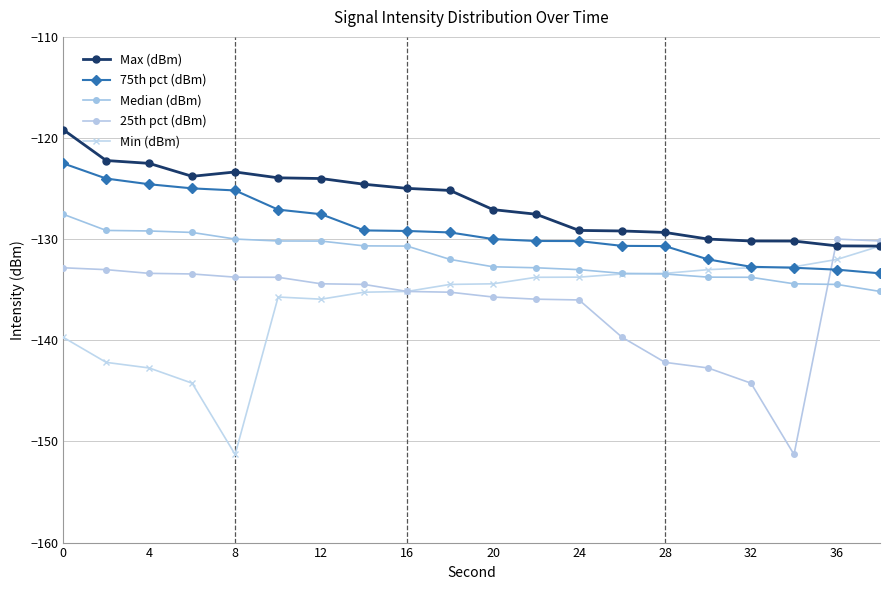

True or false: 75th pct (dBm) and Max (dBm) cross at least once.

False